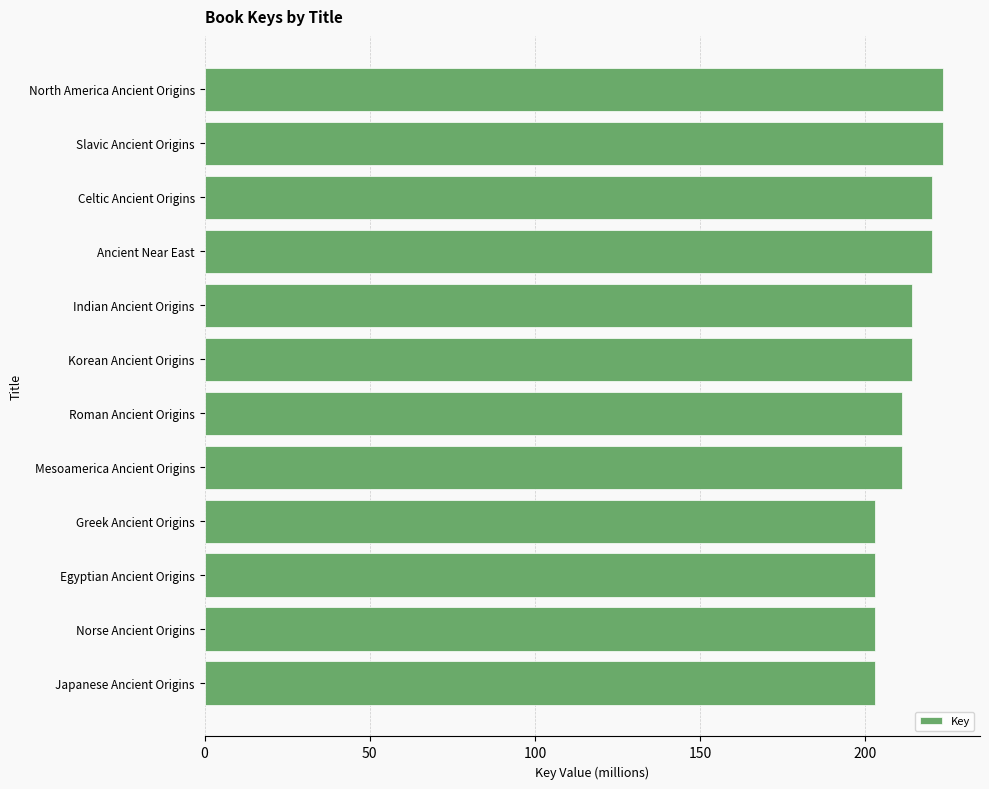

What is the greatest value displayed?

223.5